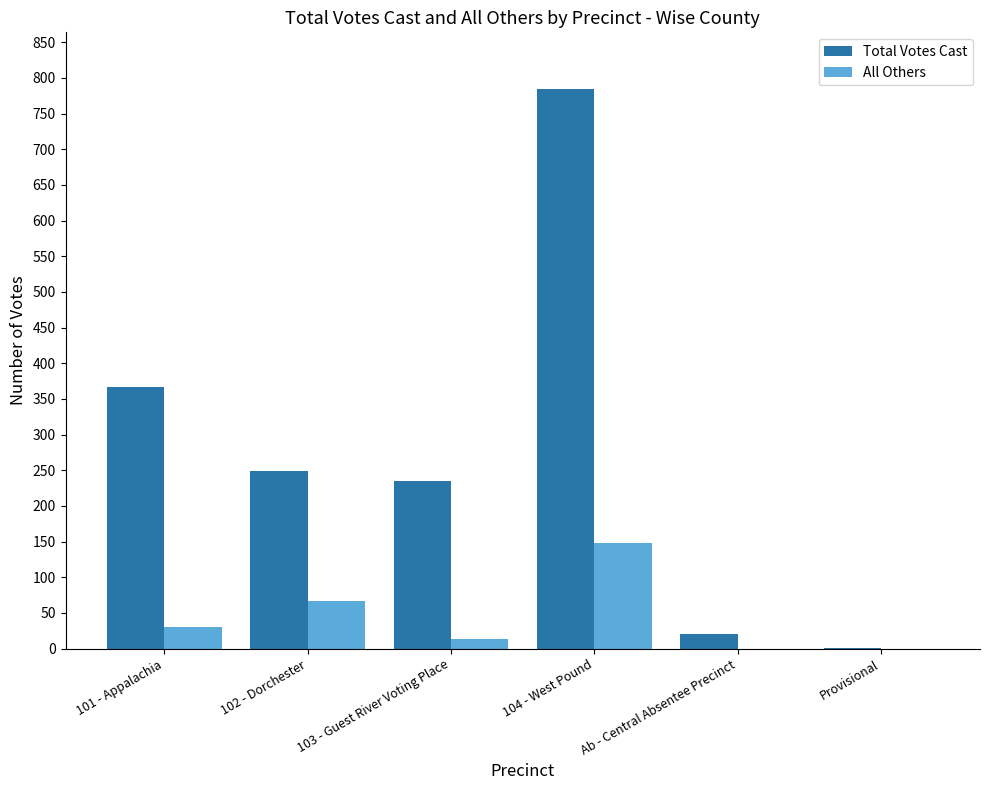

Reading left to right, transcribe all the data shown in this chart.

Total Votes Cast: 101 - Appalachia=367	102 - Dorchester=249	103 - Guest River Voting Place=235	104 - West Pound=784	Ab - Central Absentee Precinct=21	Provisional=1
All Others: 101 - Appalachia=31	102 - Dorchester=67	103 - Guest River Voting Place=13	104 - West Pound=148	Ab - Central Absentee Precinct=0	Provisional=0